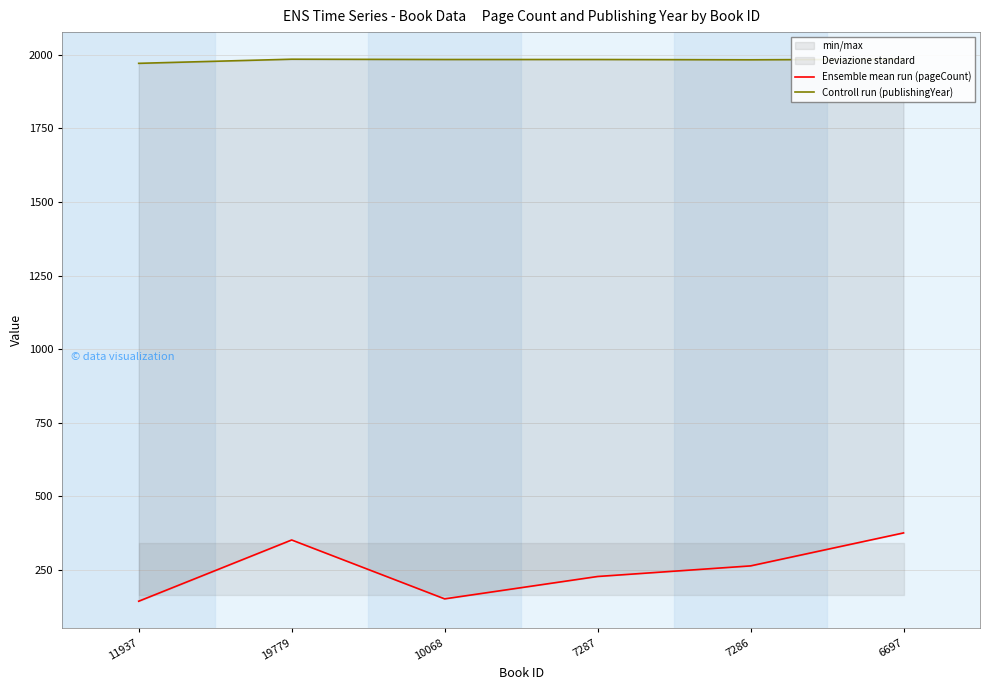

At which label does Ensemble mean run (pageCount) reach its minimum?

11937